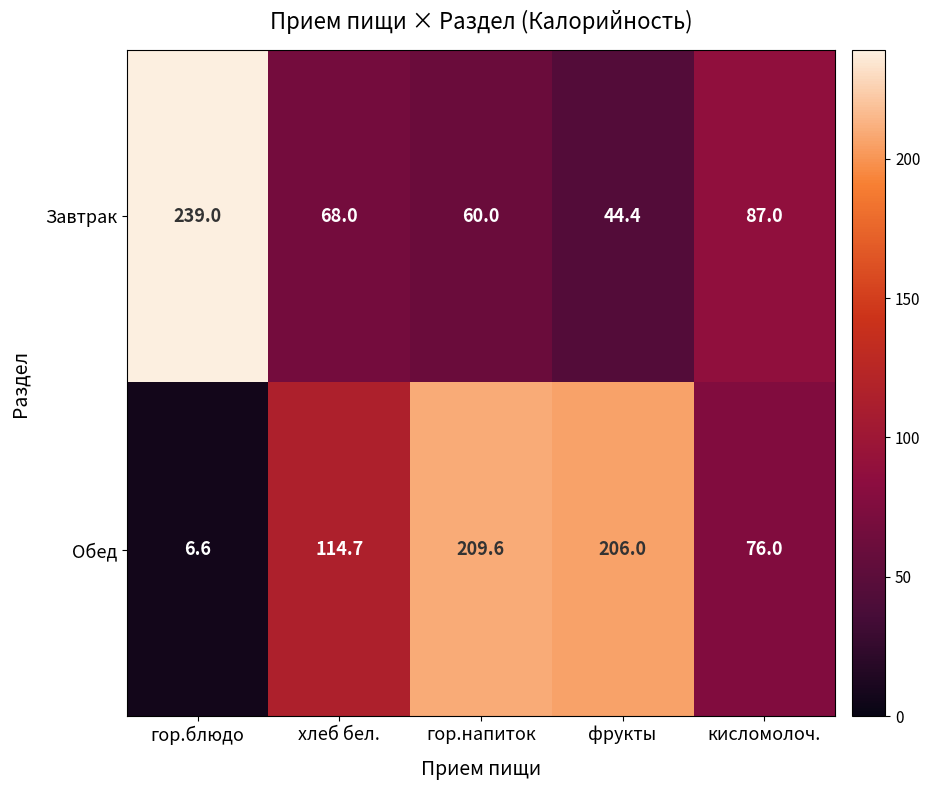

At which label is Обед closest to 108?

хлеб бел.